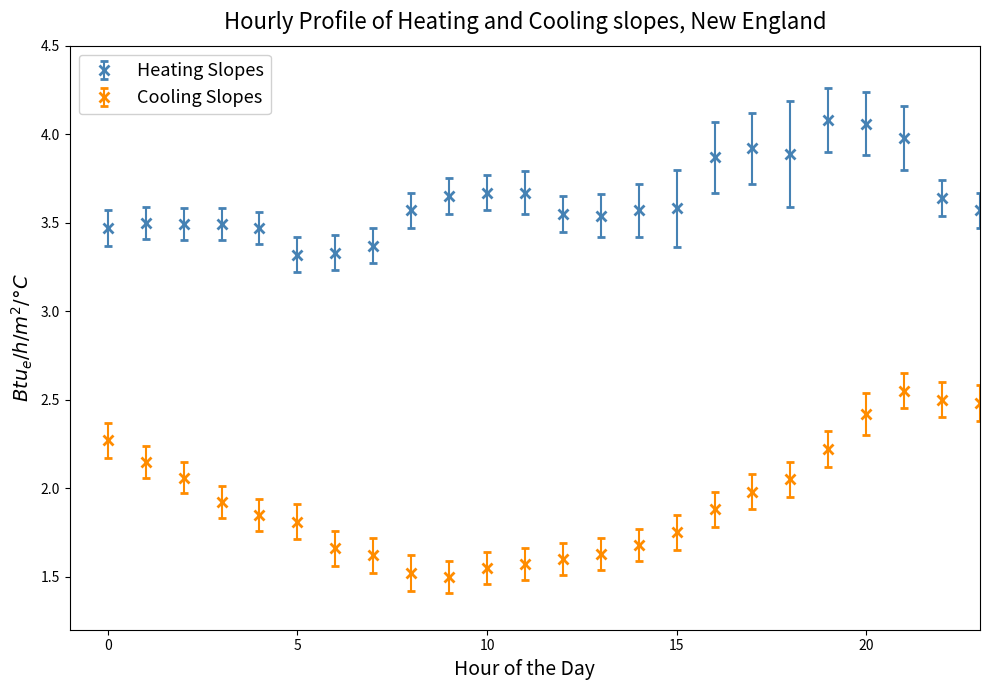

What are all the series names shown in the legend?

Heating Slopes, Cooling Slopes